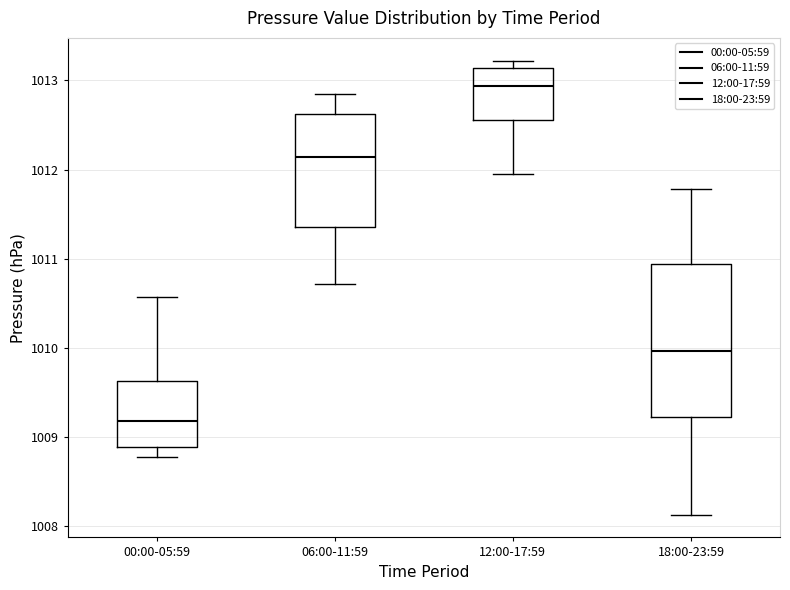

Reading left to right, transcribe this box plot: for each box, give where its median line is, the range the box spans, and where its two whiskers end, as read against the y-axis. The values are not printed on the chart, so give them approximately, as read against the axis.

00:00-05:59: median 1009.2, box 1008.9 to 1009.6, whiskers 1008.8 to 1010.6
06:00-11:59: median 1012.1, box 1011.4 to 1012.6, whiskers 1010.7 to 1012.8
12:00-17:59: median 1012.9, box 1012.6 to 1013.1, whiskers 1011.9 to 1013.2
18:00-23:59: median 1010.0, box 1009.2 to 1010.9, whiskers 1008.1 to 1011.8